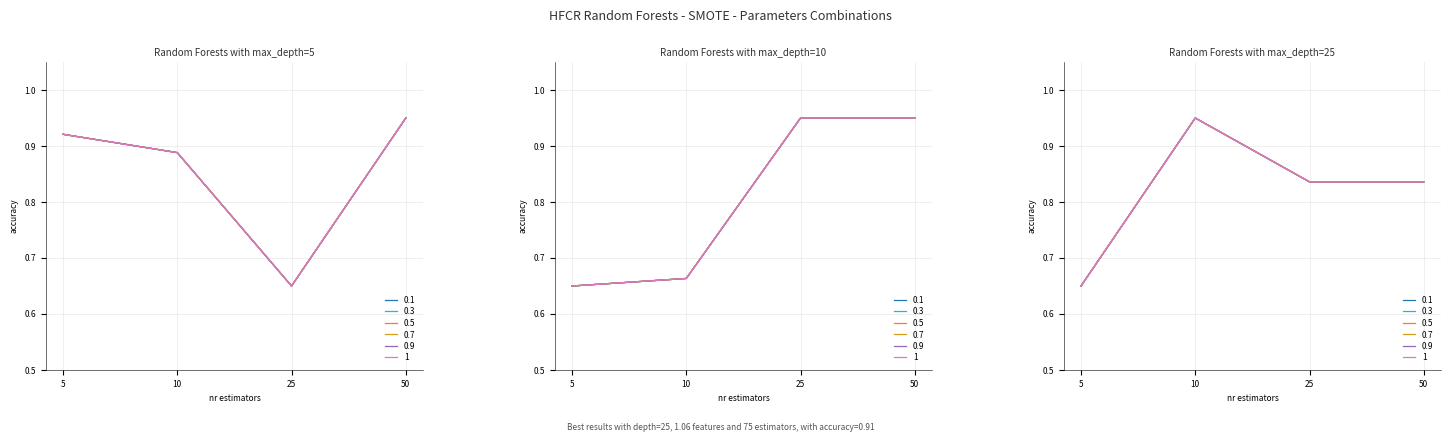

Is it true that transactionShares equals 0.2 at 5?

False